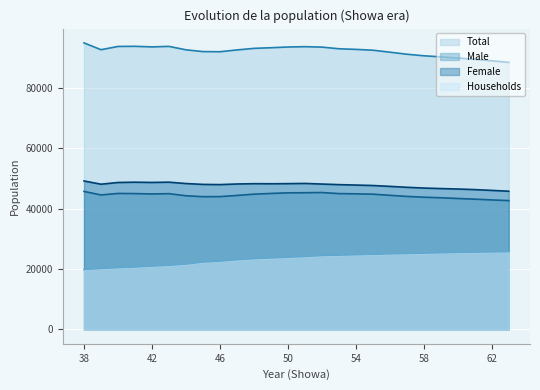

Where is Male nearest to the value 44243?

44